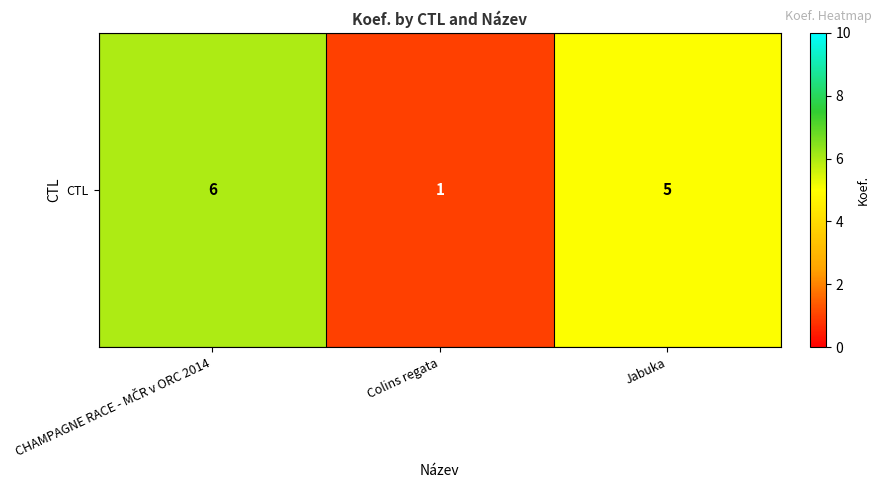

Reading right to left, list all the values displayed in this chart.

Jabuka=5	Colins regata=1	CHAMPAGNE RACE - MČR v ORC 2014=6